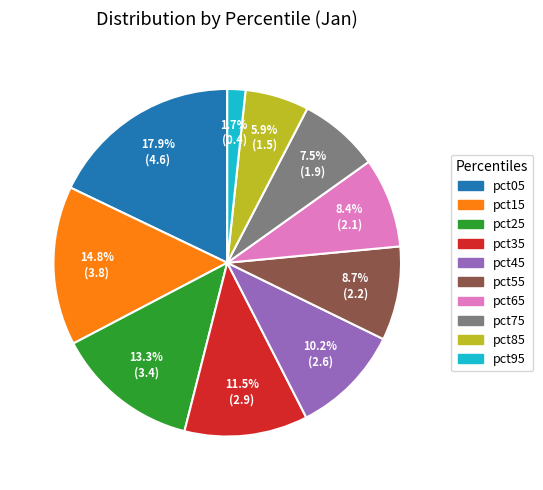

To the nearest percent, what is the combined percentage of pct25 and pct55?

22%